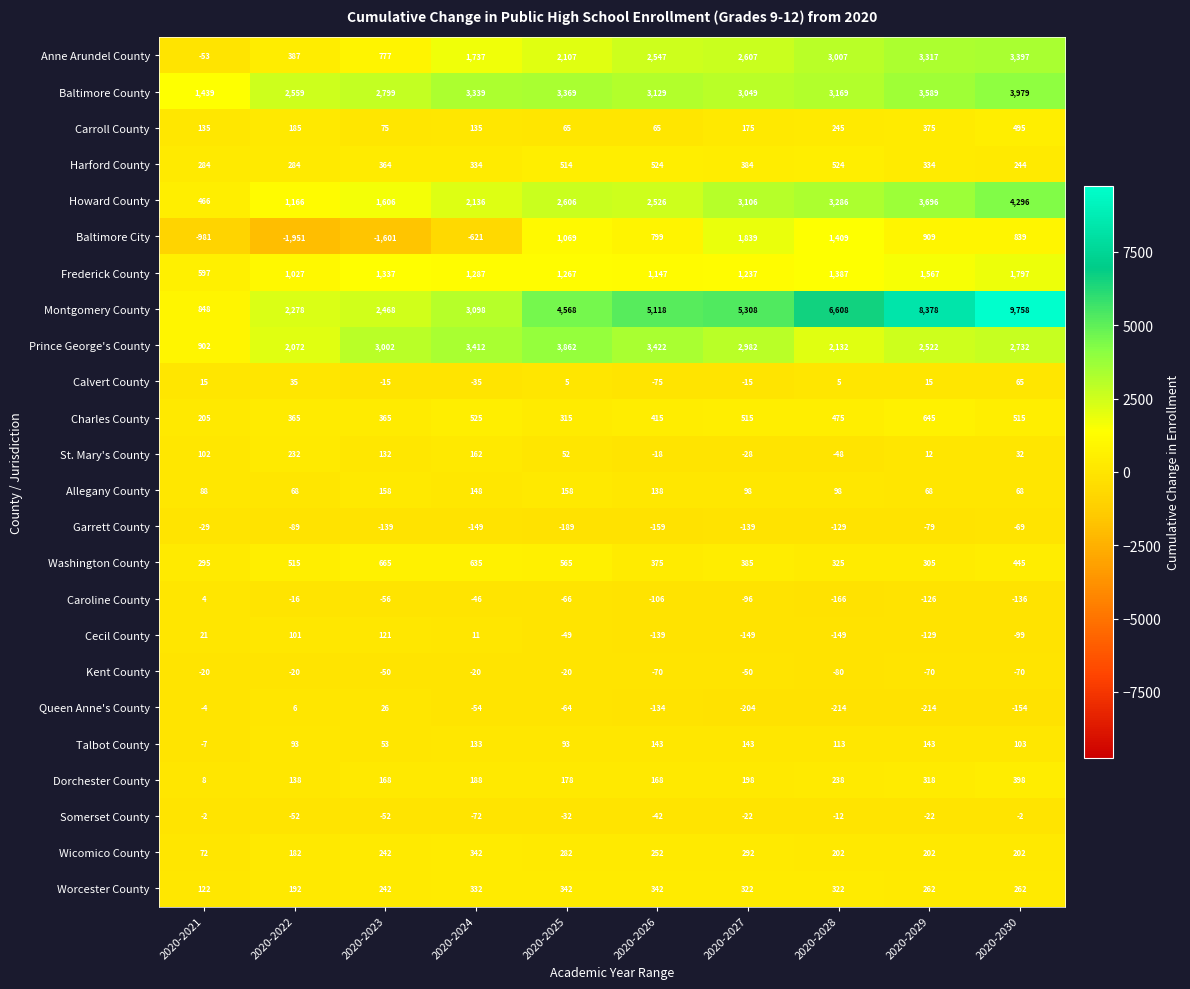

At which category does the chart reach its peak across all series?

2020-2030